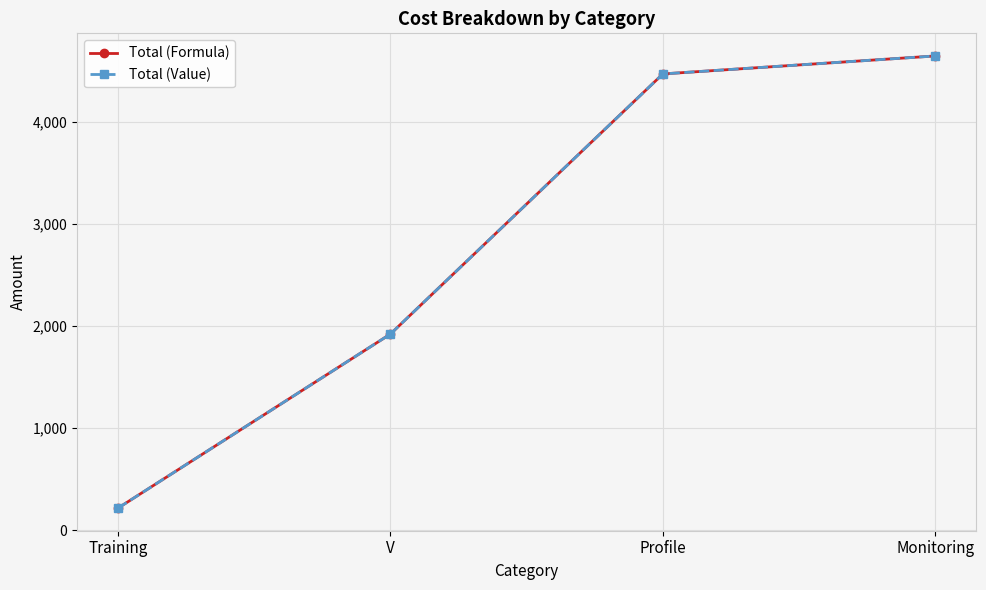

True or false: Total (Formula) and Total (Value) cross at least once.

False